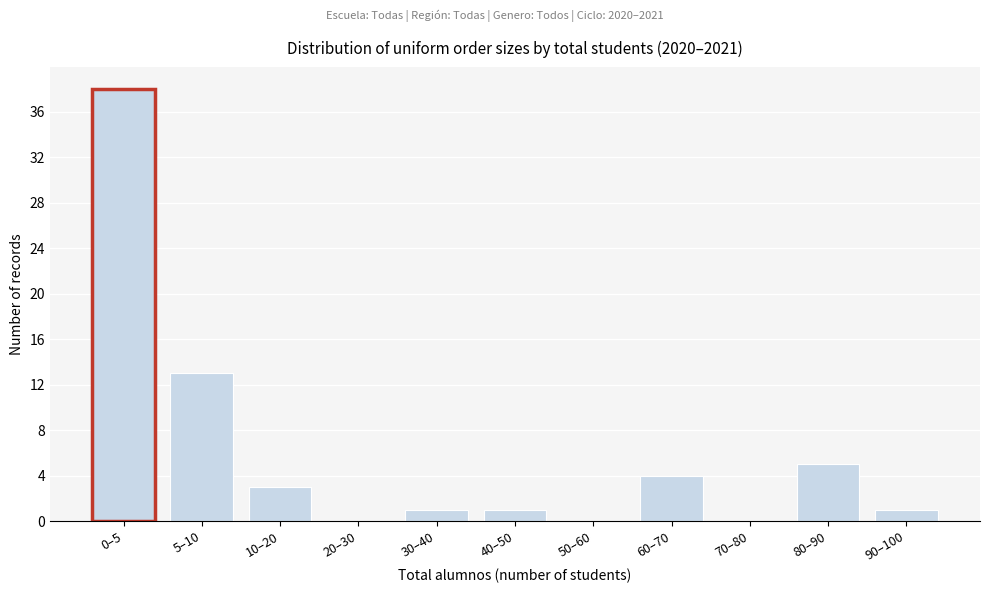

Reading left to right, list all the values displayed in this chart.

0–5=38	5–10=13	10–20=3	20–30=0	30–40=1	40–50=1	50–60=0	60–70=4	70–80=0	80–90=5	90–100=1